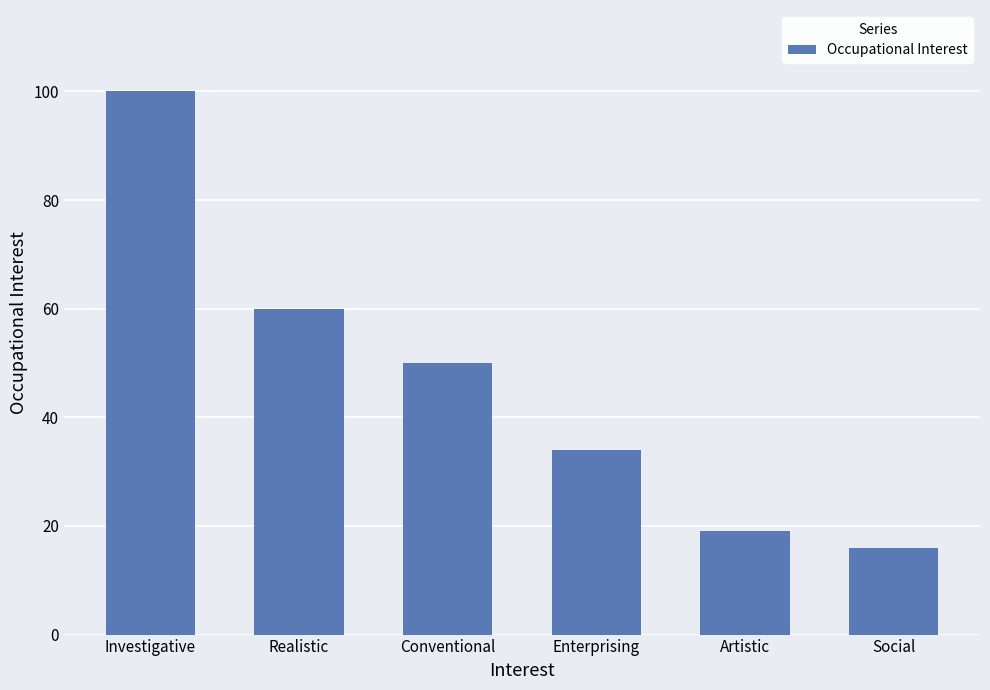

What is the minimum value shown in the chart?

16